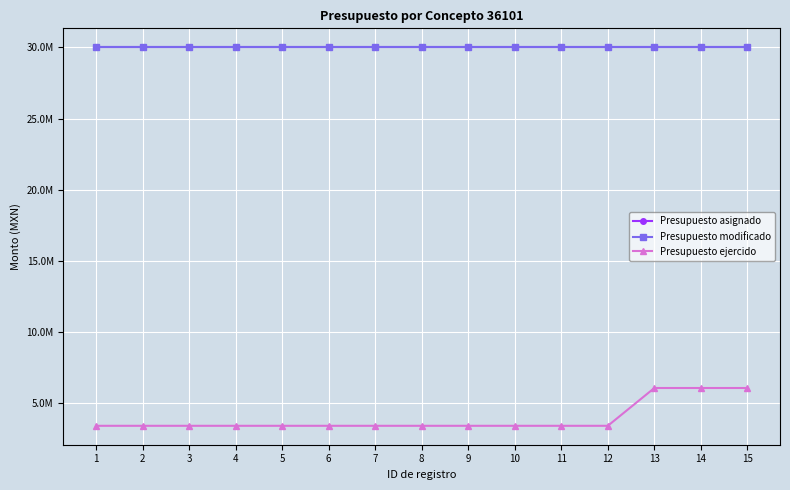

Is this an area chart (filled region under the line)?

No